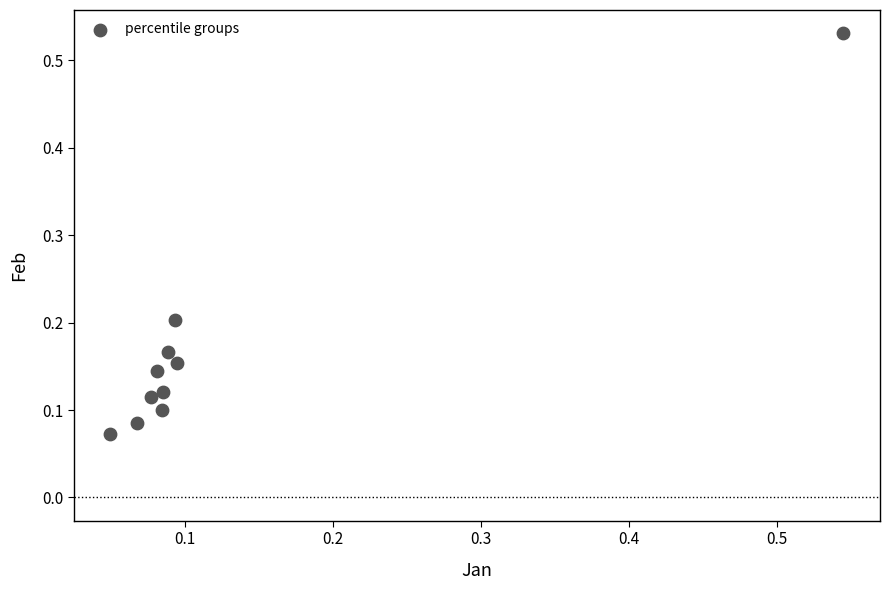

Count the number of points in this scatter plot.

10